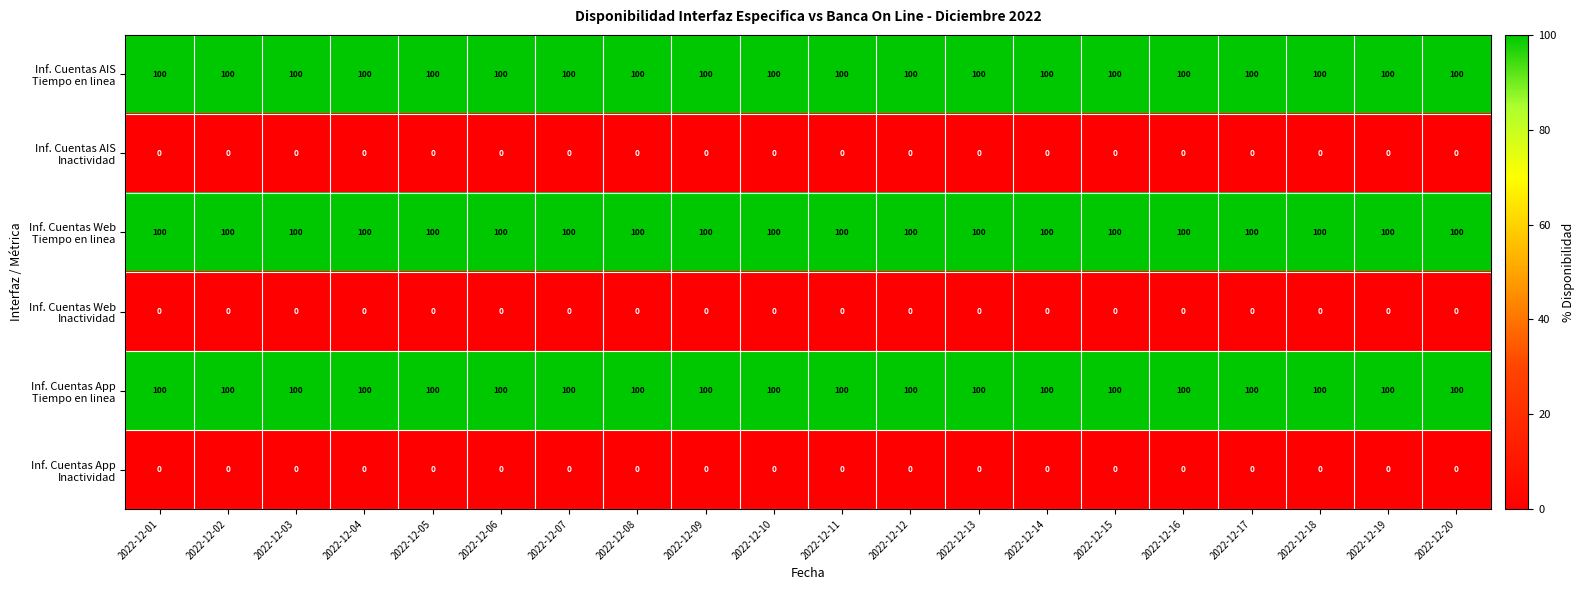

What is the difference between the highest and lowest values at 2022-12-13?

100